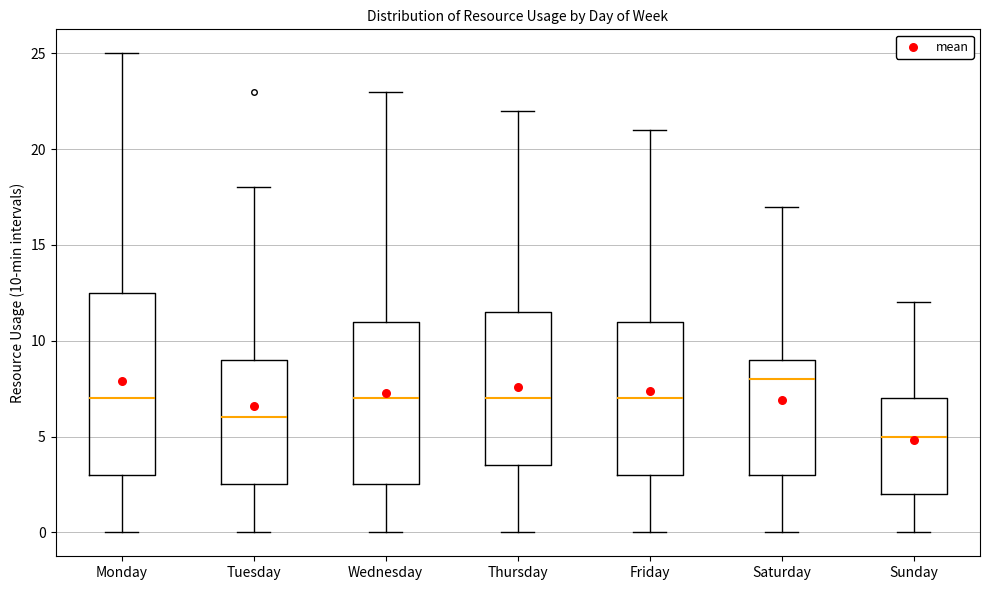

Reading left to right, transcribe this box plot: for each box, give where its median line is, the range the box spans, and where its two whiskers end, as read against the y-axis. The values are not printed on the chart, so give them approximately, as read against the axis.

Monday: median 7.0, box 3.0 to 12.5, whiskers 0.0 to 25.0
Tuesday: median 6.0, box 2.5 to 9.0, whiskers 0.0 to 18.0
Wednesday: median 7.0, box 2.5 to 11.0, whiskers 0.0 to 23.0
Thursday: median 7.0, box 3.5 to 11.5, whiskers 0.0 to 22.0
Friday: median 7.0, box 3.0 to 11.0, whiskers 0.0 to 21.0
Saturday: median 8.0, box 3.0 to 9.0, whiskers 0.0 to 17.0
Sunday: median 5.0, box 2.0 to 7.0, whiskers 0.0 to 12.0